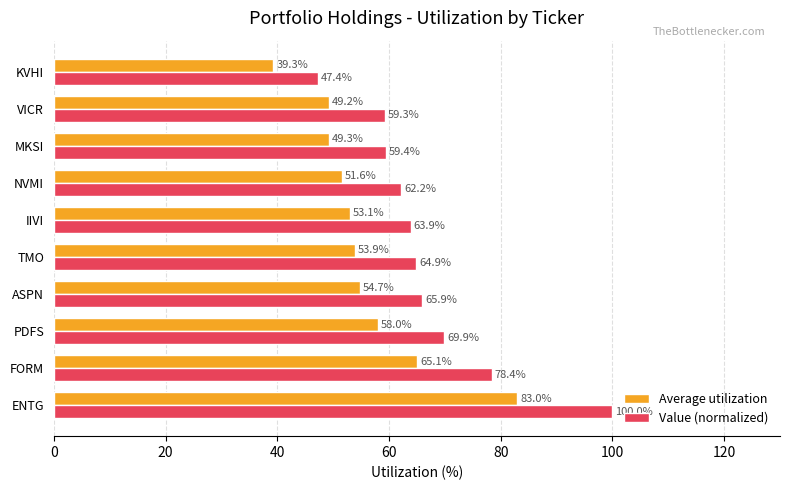

Which series has the largest total across all categories?

Value (normalized)